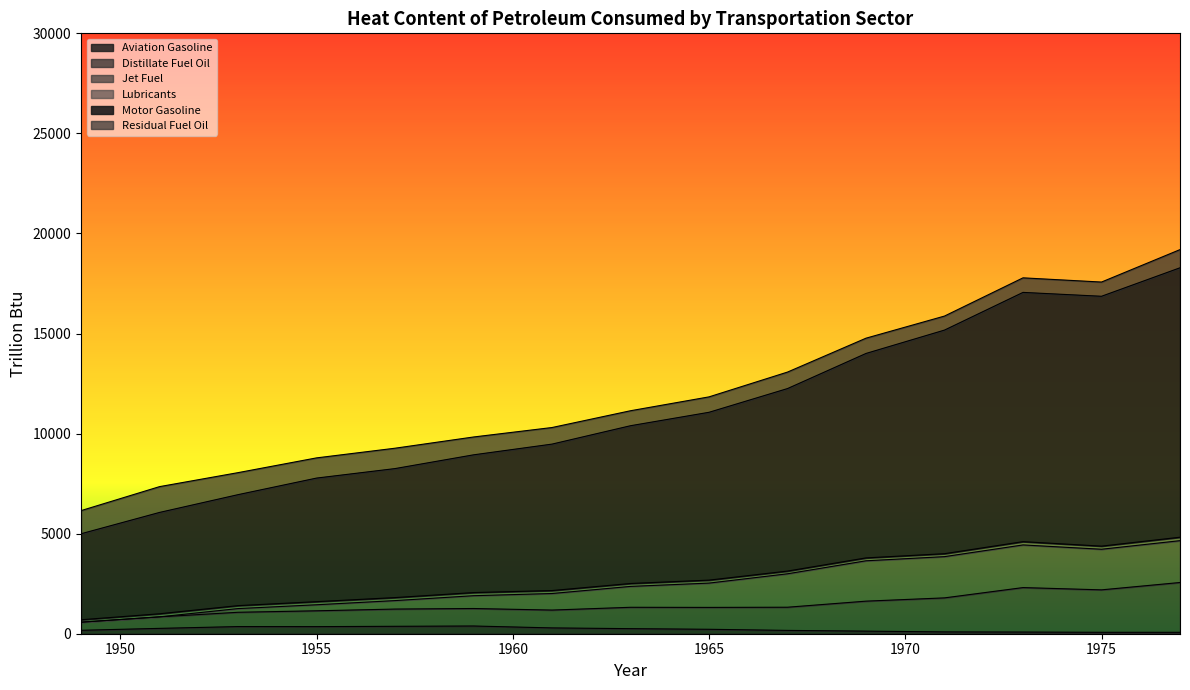

What is the value of the Aviation Gasoline point at the 12th from the left?

90.3